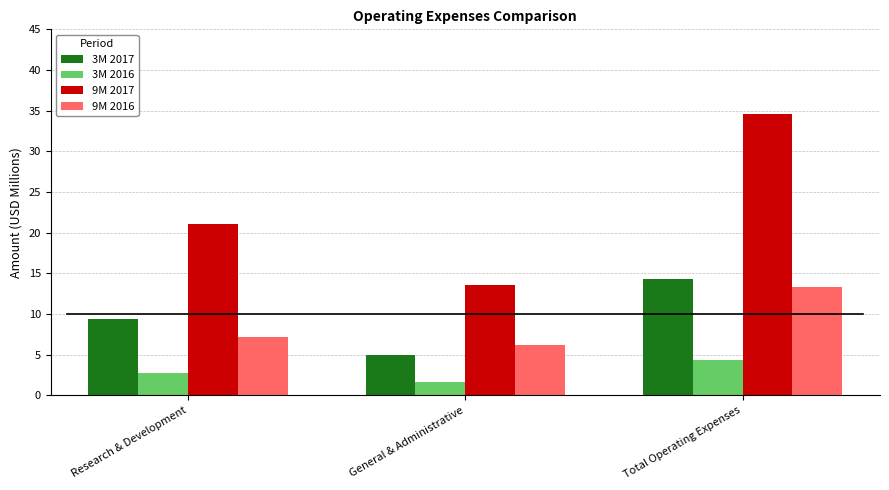

Which label corresponds to the smallest value in the chart?

General & Administrative